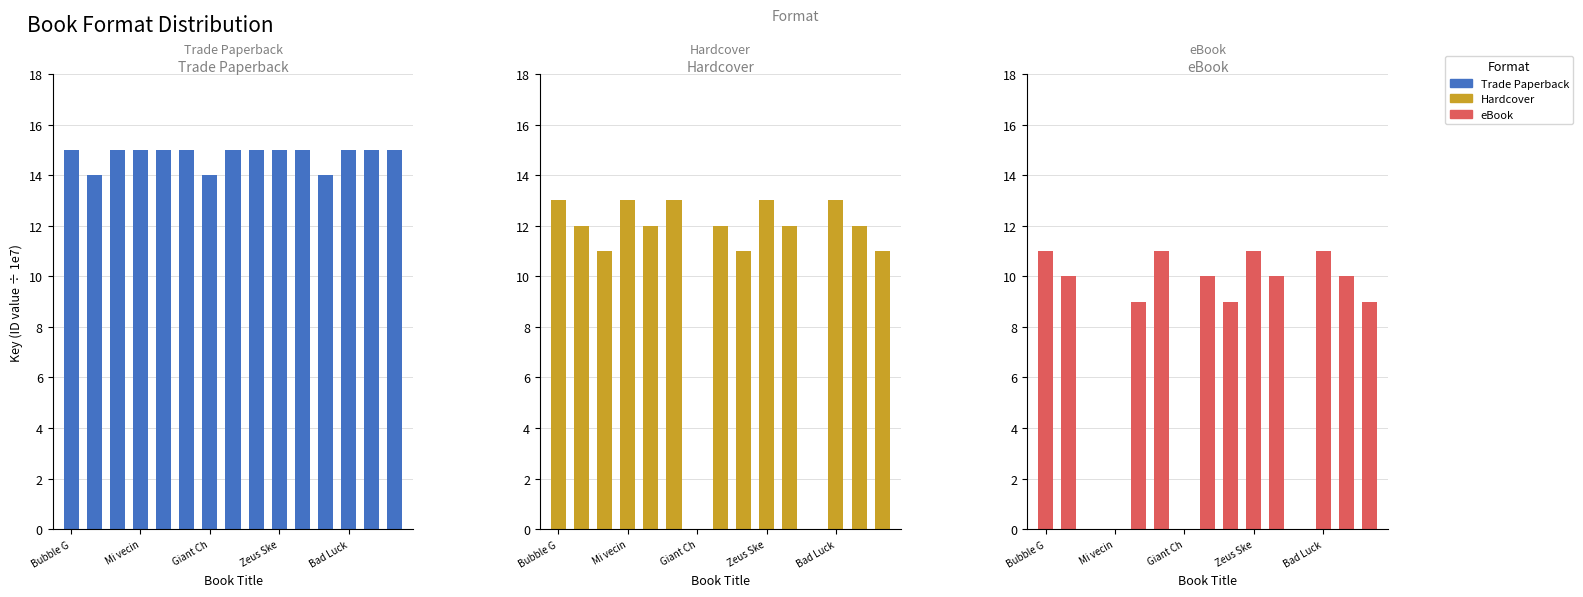

What is the maximum value for Hardcover?

13